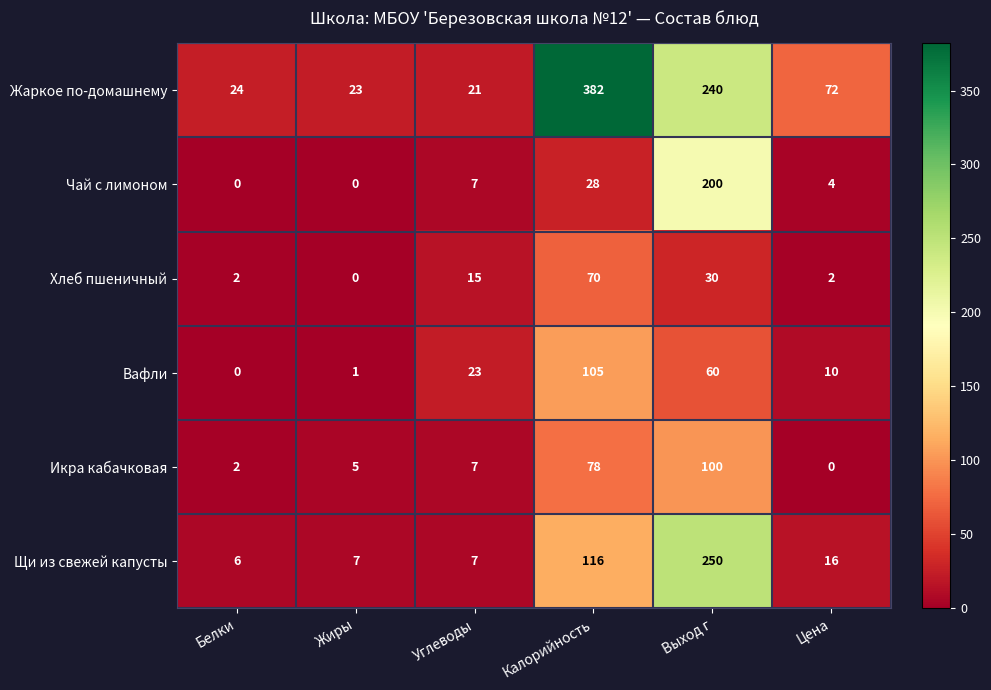

The Чай с лимоном series shows 7 at Углеводы. True or false?

True